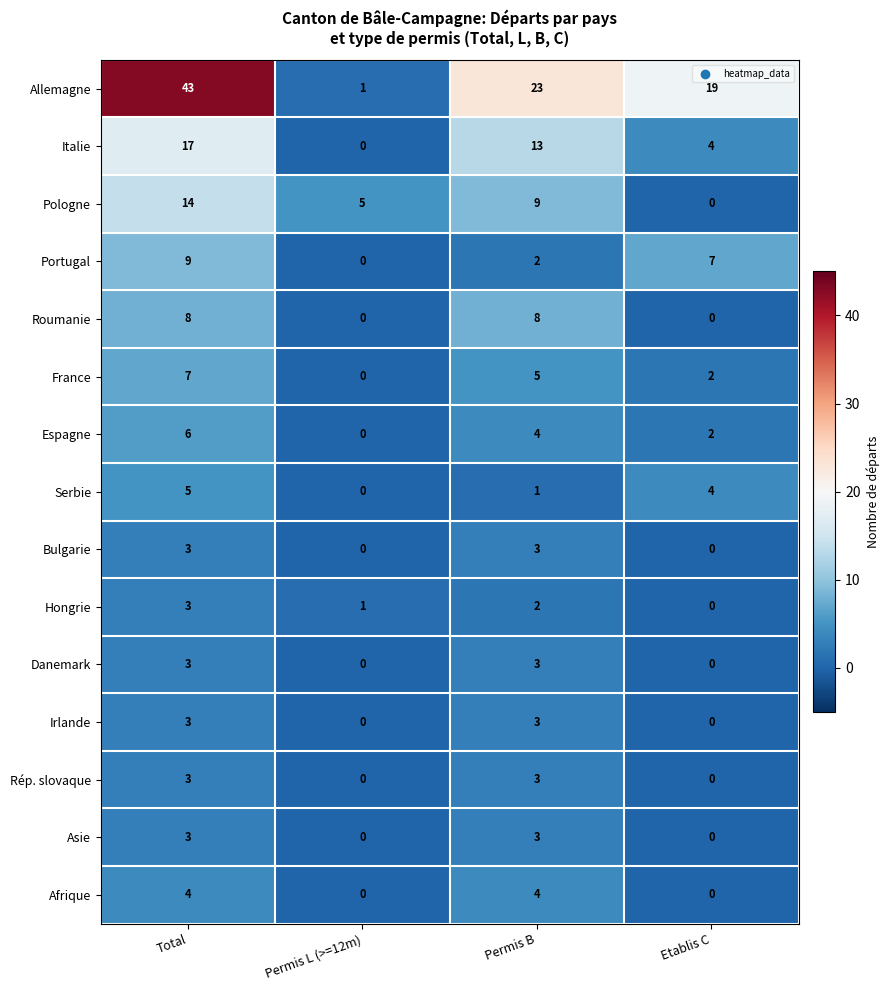

Which series has the largest range (max minus min)?

Allemagne